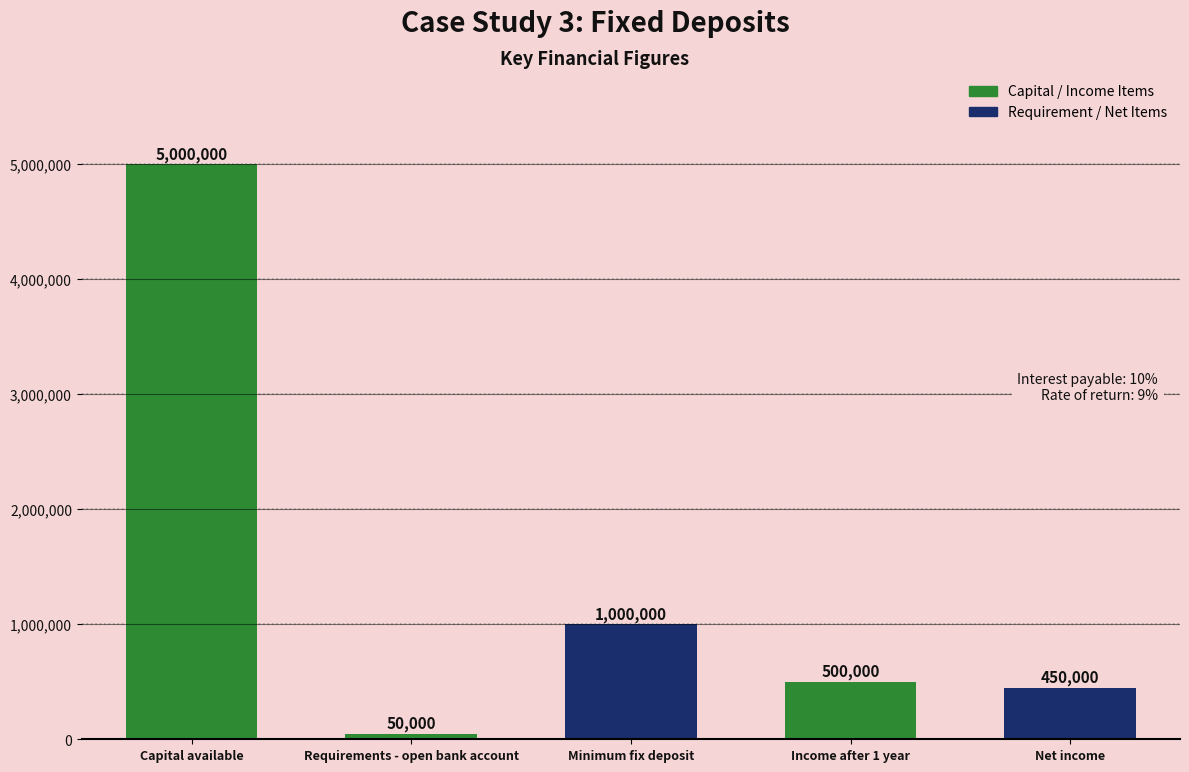

Reading right to left, what are all the values shown in this chart?

Net income=450000	Income after 1 year=500000	Minimum fix deposit=1000000	Requirements - open bank account=50000	Capital available=5000000